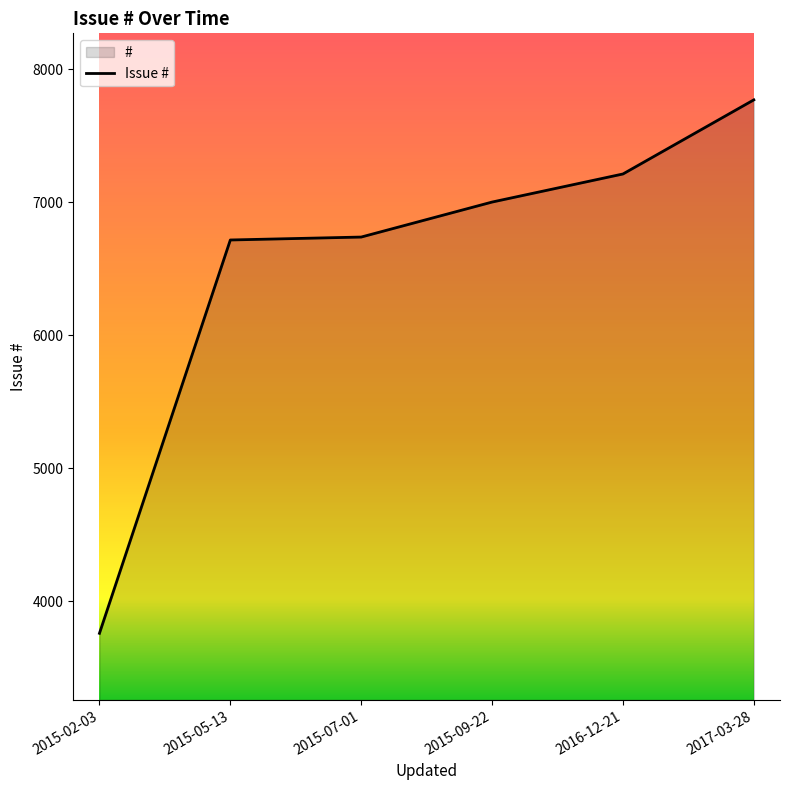

Count the number of categories in the chart.

6